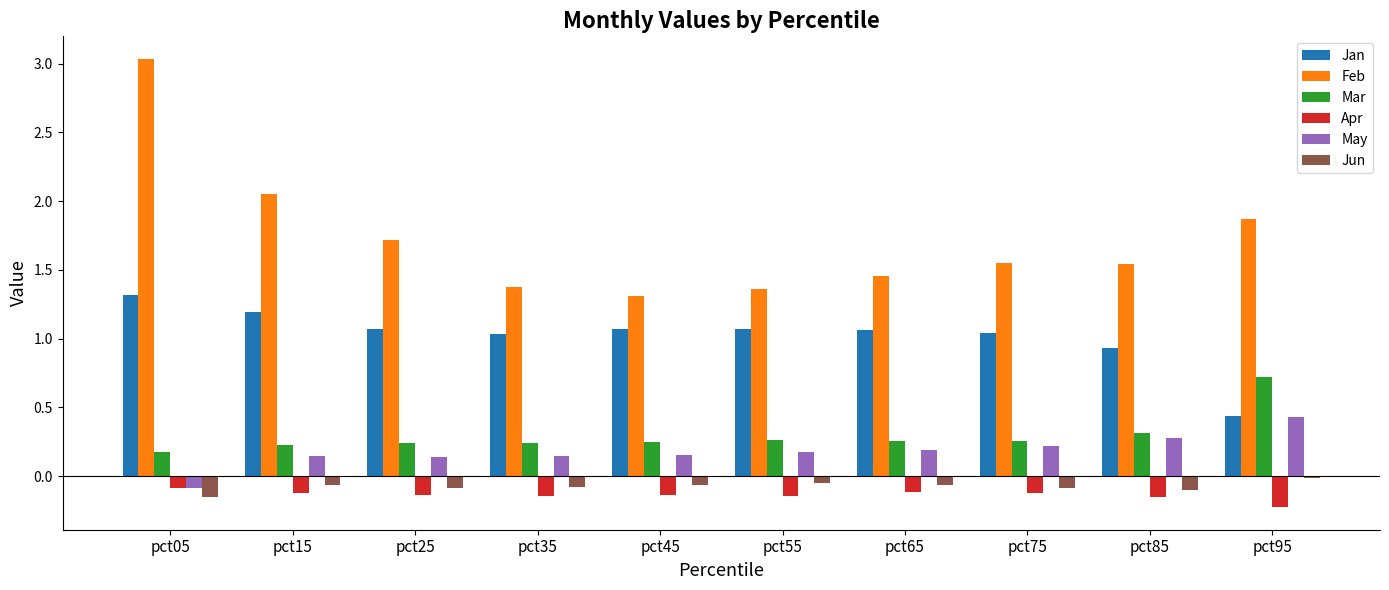

What is the maximum value shown in the chart?

3.0